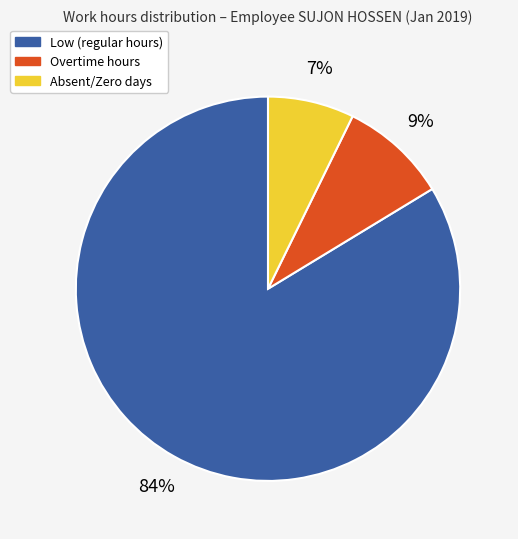

To the nearest percent, what is the average slice percentage?

33%